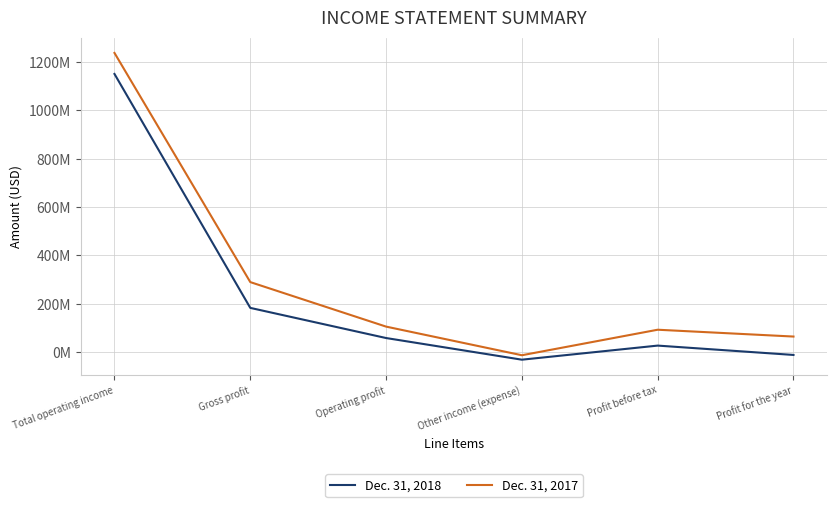

Between Profit before tax and Profit for the year, which is larger?

Profit before tax